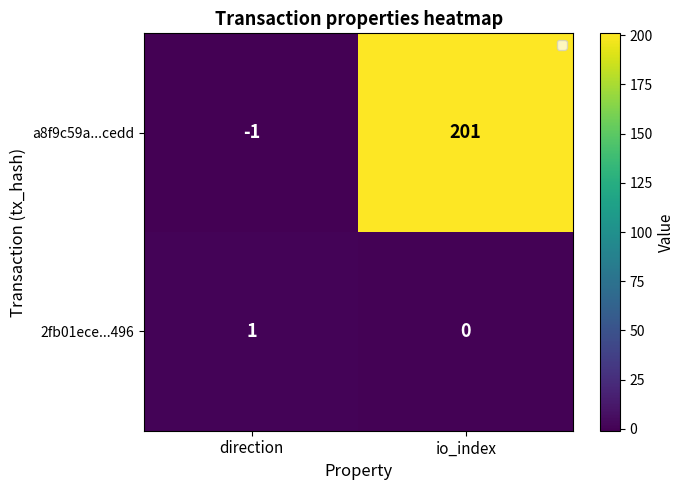

Reading right to left, transcribe all the data shown in this chart.

a8f9c59a...cedd: io_index=201	direction=-1
2fb01ece...496: io_index=0	direction=1